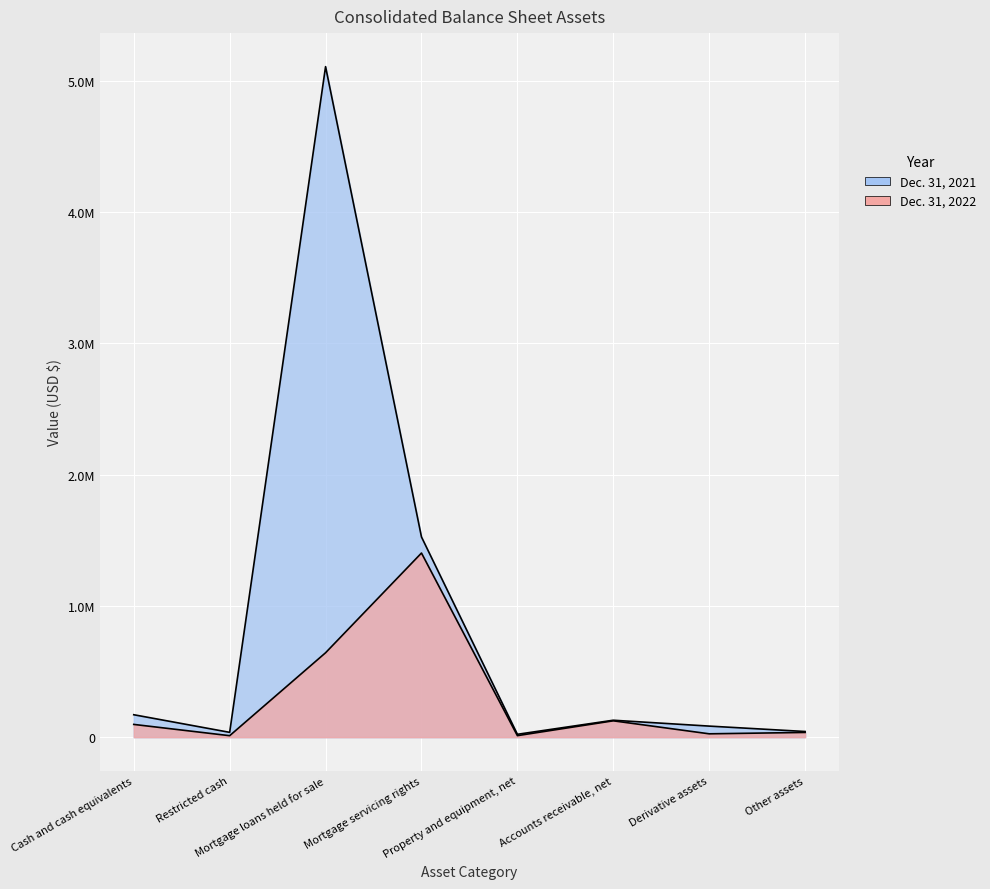

What are all the series names shown in the legend?

Dec. 31, 2022, Dec. 31, 2021